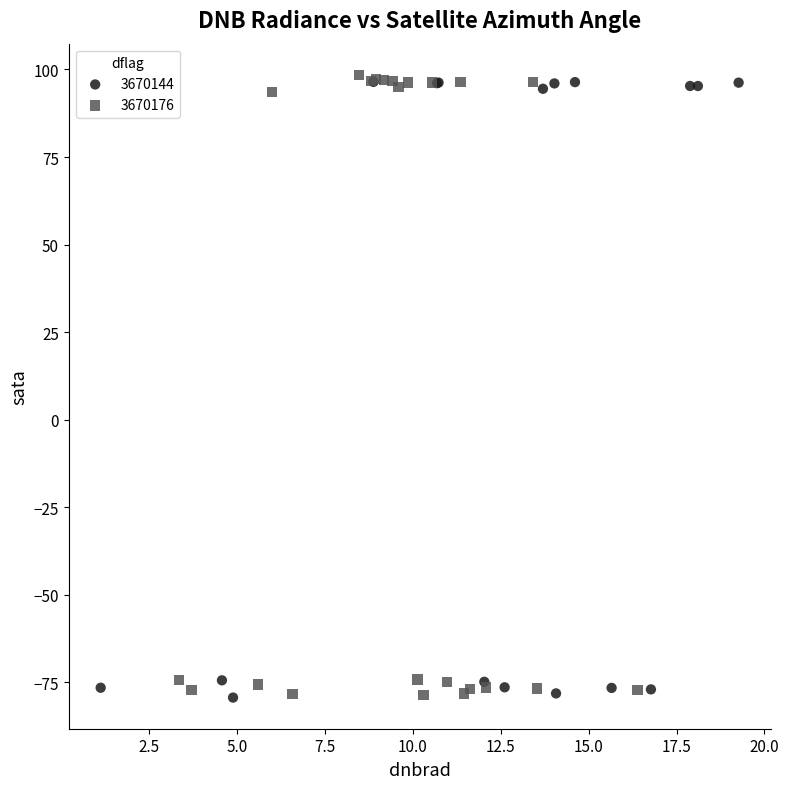

What are all the series names shown in the legend?

3670144, 3670176